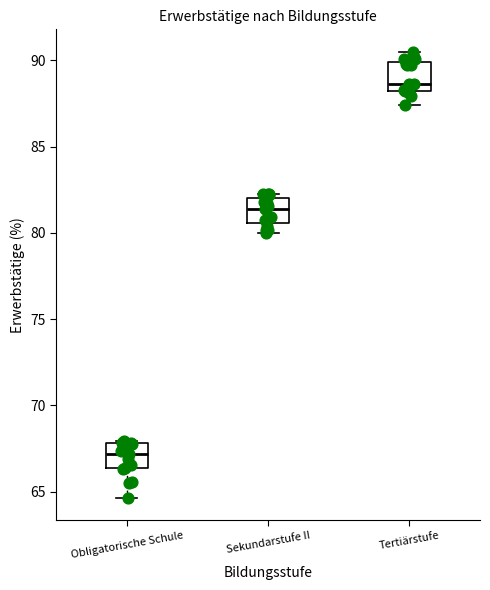

Reading left to right, read every box against the y-axis: the position of its median line, the range the box covers, and the ends of its whiskers. The values are not printed on the chart, so give them approximately, as read against the axis.

Obligatorische Schule: median 67.0, box 66.5 to 68.0, whiskers 64.5 to 68.0
Sekundarstufe II: median 81.5, box 80.5 to 82.0, whiskers 80.0 to 82.5
Tertiärstufe: median 88.5, box 88.0 to 90.0, whiskers 87.5 to 90.5